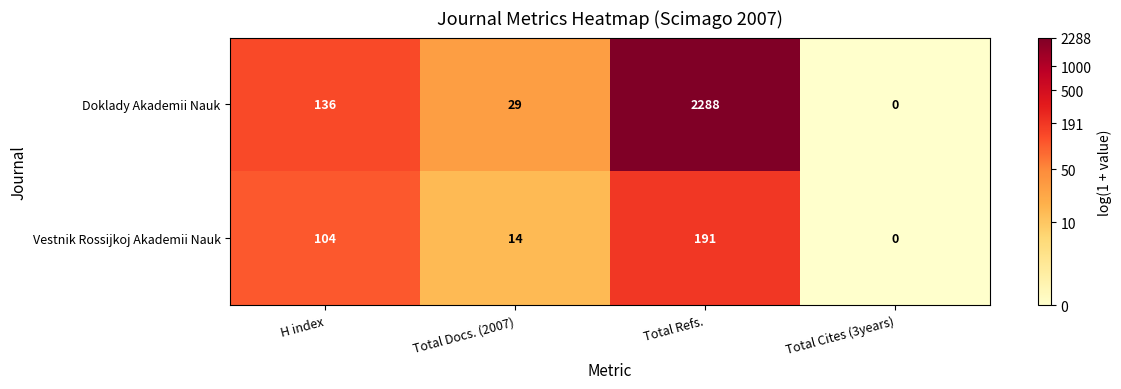

How many categories are shown in the chart?

4